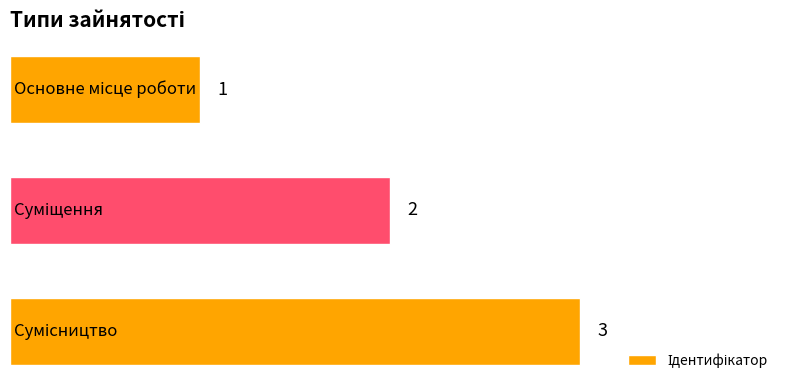

What is the value of the 3rd bar from the top?

3